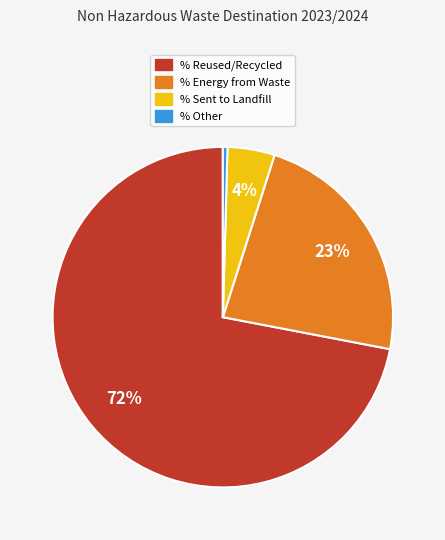

Between % Reused/Recycled and % Other, which is larger?

% Reused/Recycled